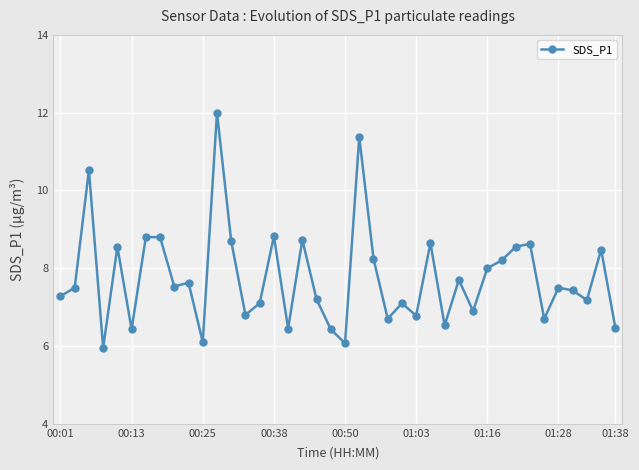

Count the number of data series in this chart.

1